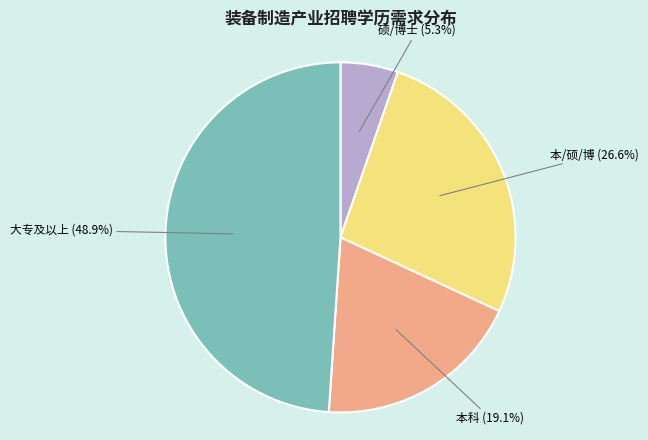

To the nearest percent, what is the average slice percentage?

25%